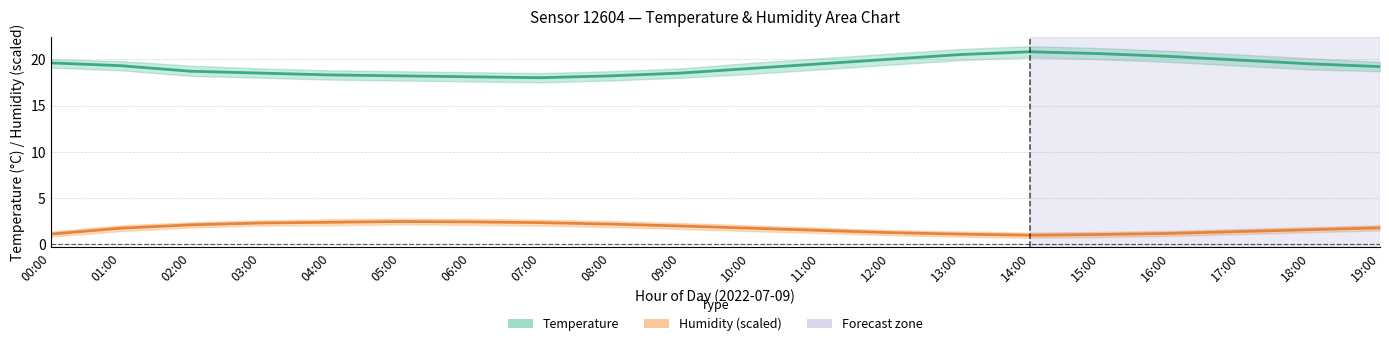

Which series changed the most between 11:00 and 13:00?

Temperature